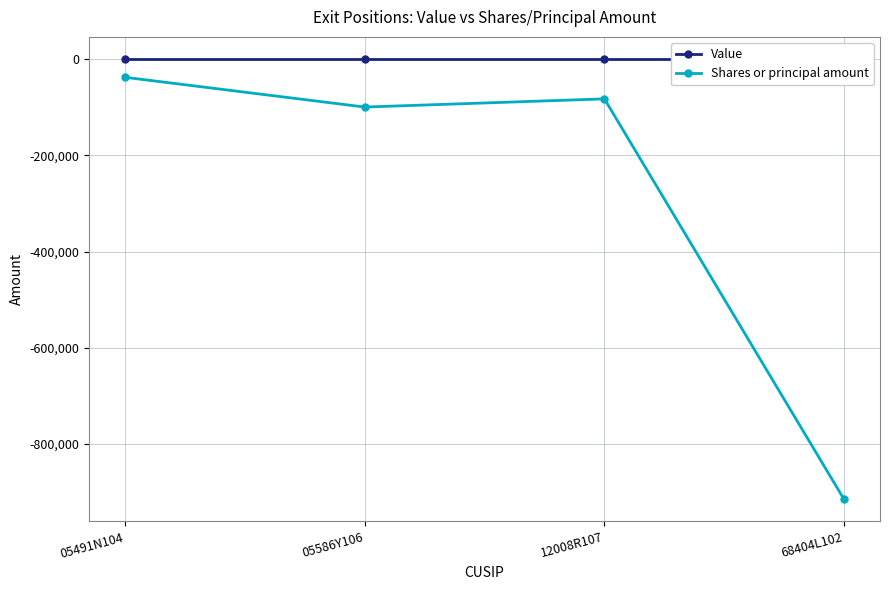

How many interior local peaks does the Shares or principal amount series have?

1